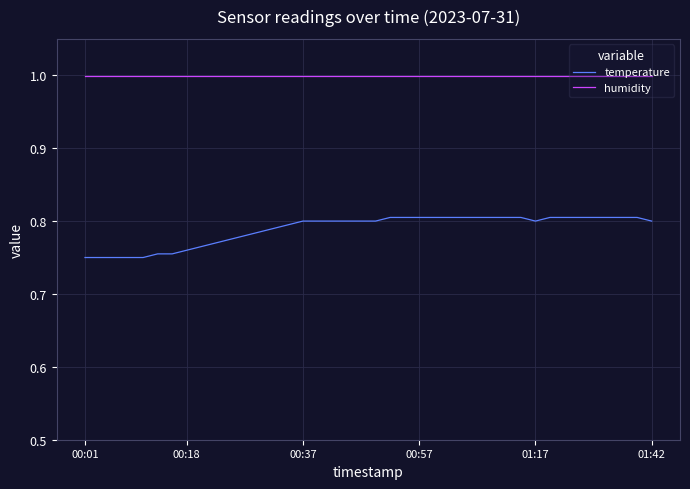

True or false: temperature and humidity intersect in this chart.

False